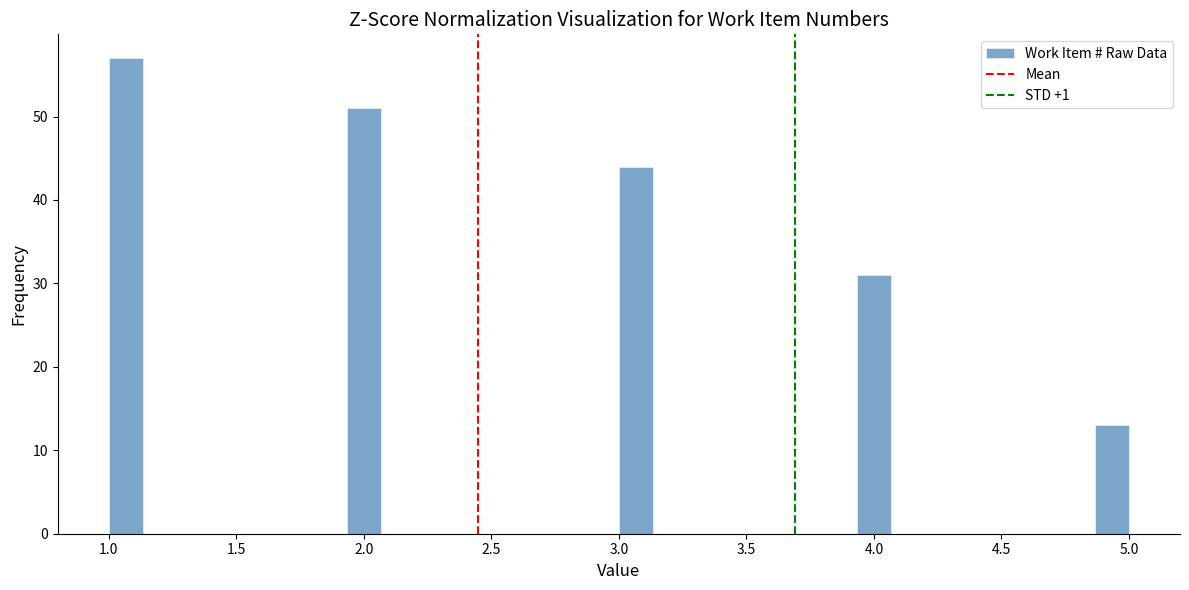

Read against the x-axis, roughly where is the centre of the tallest bar?

1.05